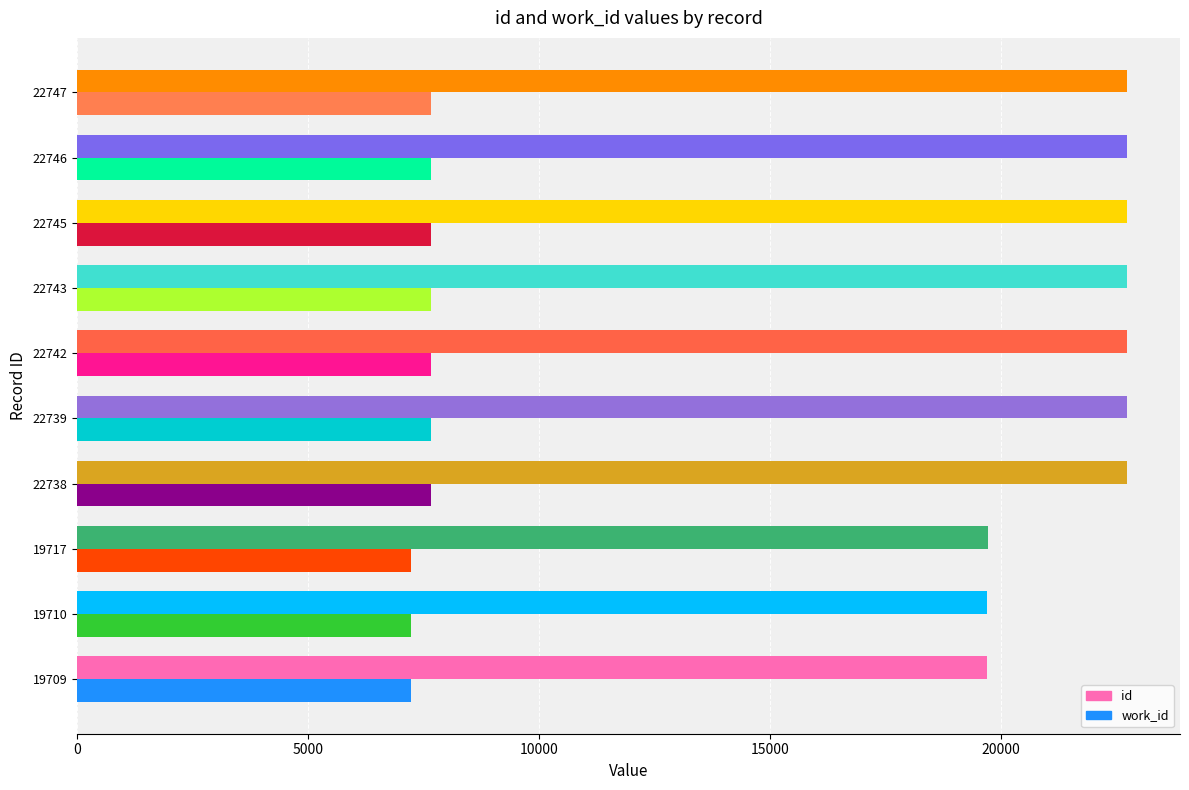

Which series has the largest total across all categories?

id